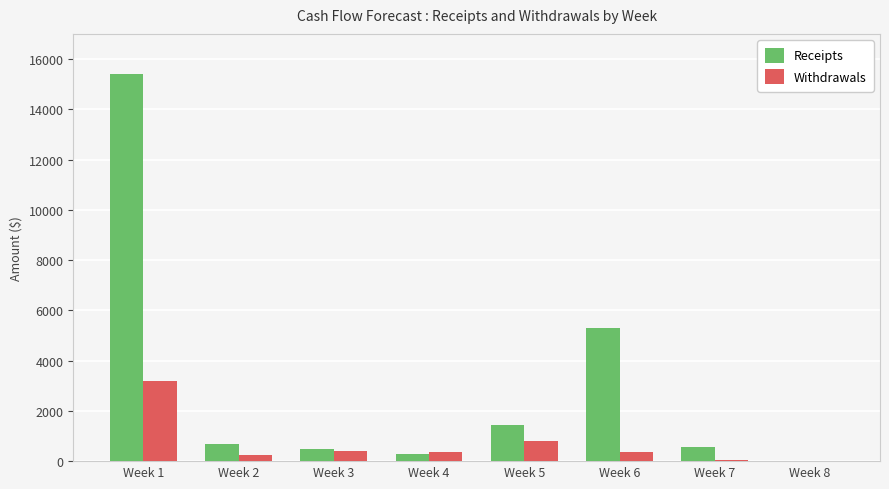

Which series changed the most between Week 1 and Week 4?

Receipts